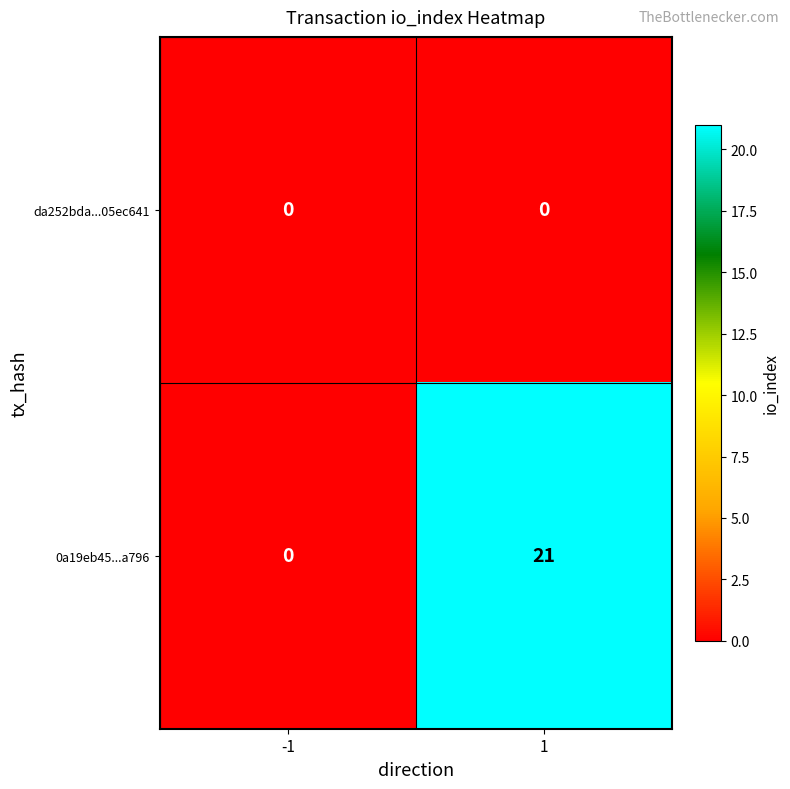

What is the maximum value for 0a19eb45...a796?

21